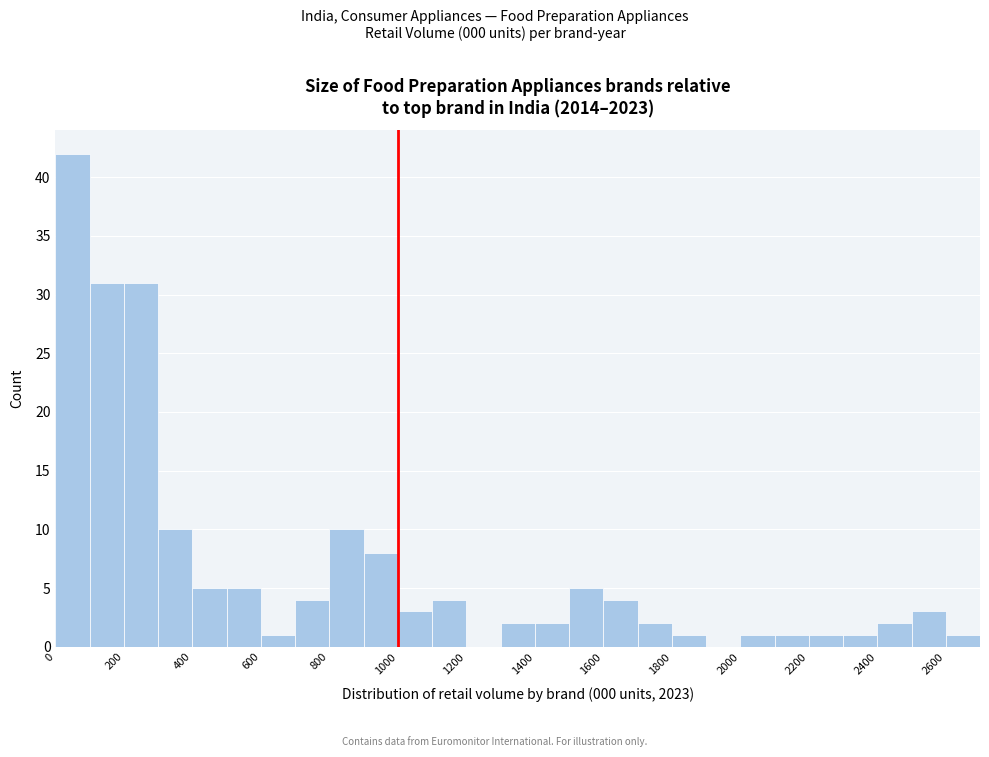

Over which range of the x-axis is the bar tallest?

0 to 100